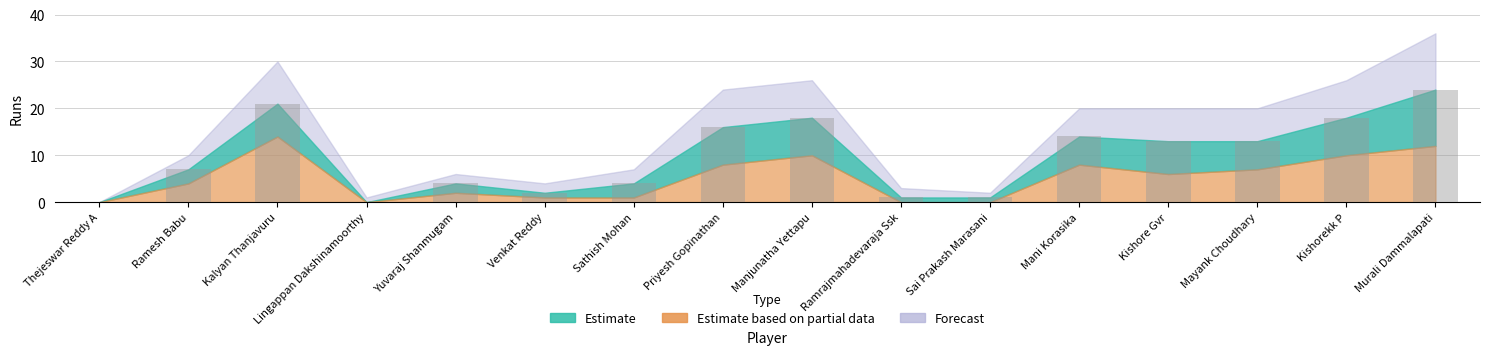

What is the maximum value shown in the chart?

24